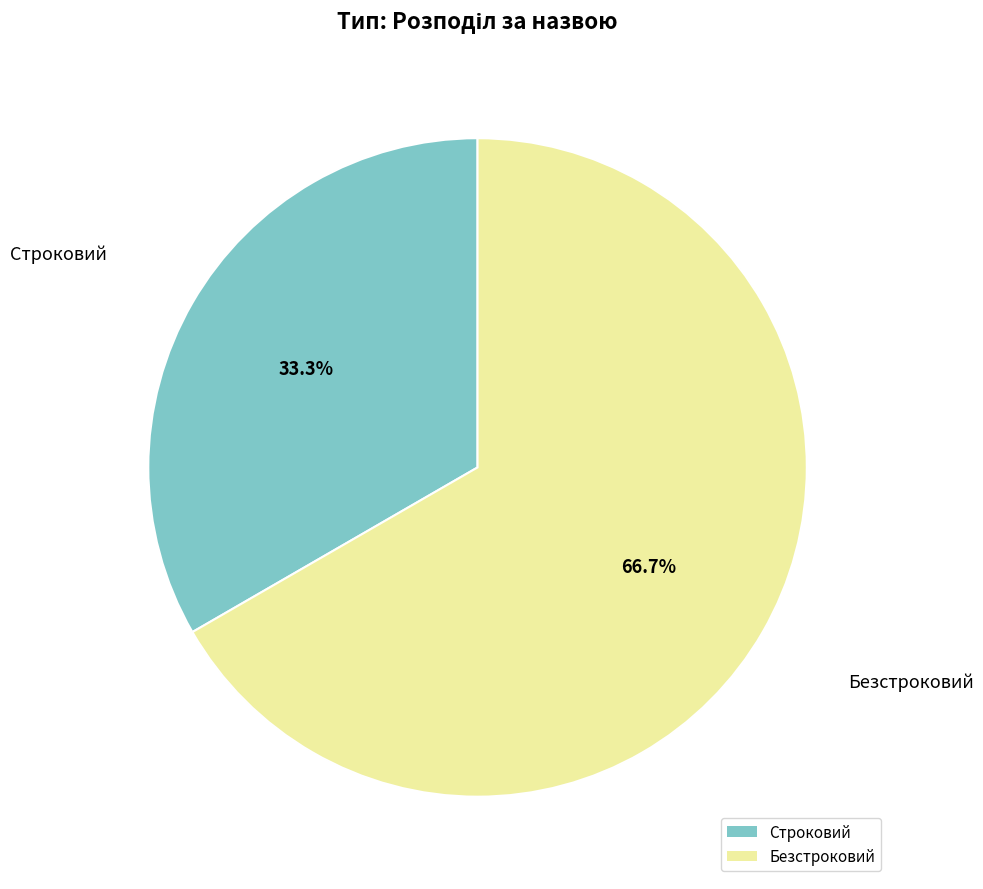

Which slice is the largest?

Безстроковий